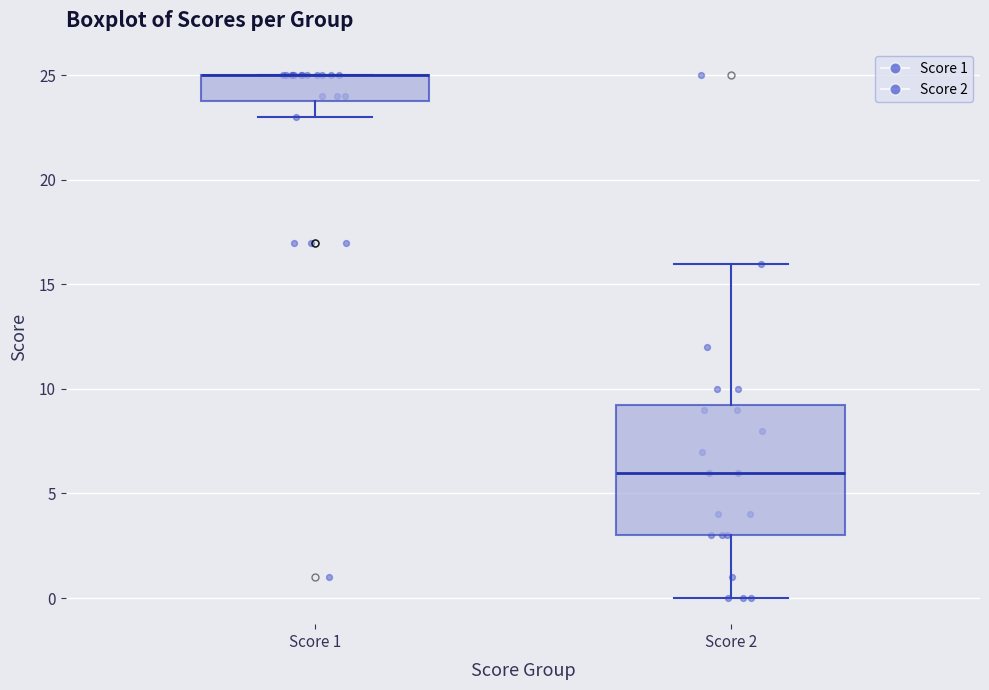

Reading left to right, transcribe this box plot: for each box, give where its median line is, the range the box spans, and where its two whiskers end, as read against the y-axis. The values are not printed on the chart, so give them approximately, as read against the axis.

Score 1: median 25.0 (drawn on the box's upper edge), box 24.0 to 25.0, whiskers 23.0 to 25.0
Score 2: median 6.0, box 3.0 to 9.5, whiskers 0.0 to 16.0